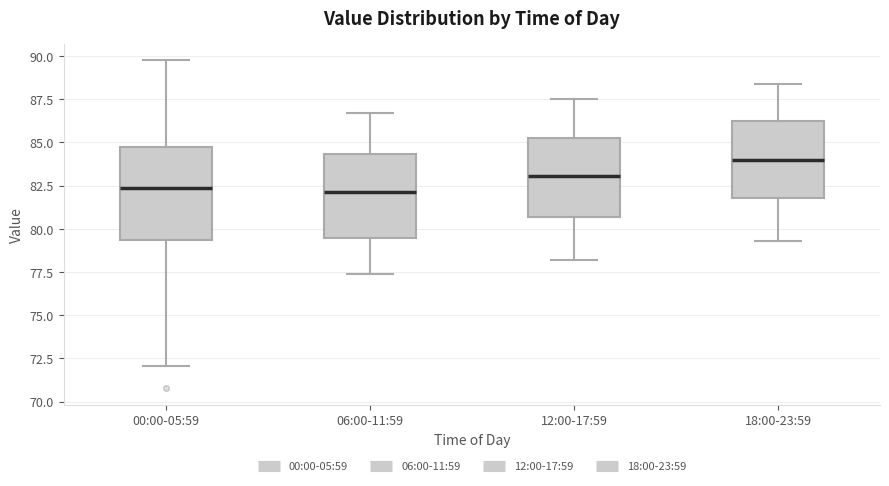

Reading left to right, transcribe this box plot: for each box, give where its median line is, the range the box spans, and where its two whiskers end, as read against the y-axis. The values are not printed on the chart, so give them approximately, as read against the axis.

00:00-05:59: median 82.5, box 79.5 to 84.5, whiskers 72.0 to 90.0
06:00-11:59: median 82.0, box 79.5 to 84.5, whiskers 77.5 to 86.5
12:00-17:59: median 83.0, box 80.5 to 85.0, whiskers 78.0 to 87.5
18:00-23:59: median 84.0, box 82.0 to 86.0, whiskers 79.5 to 88.5